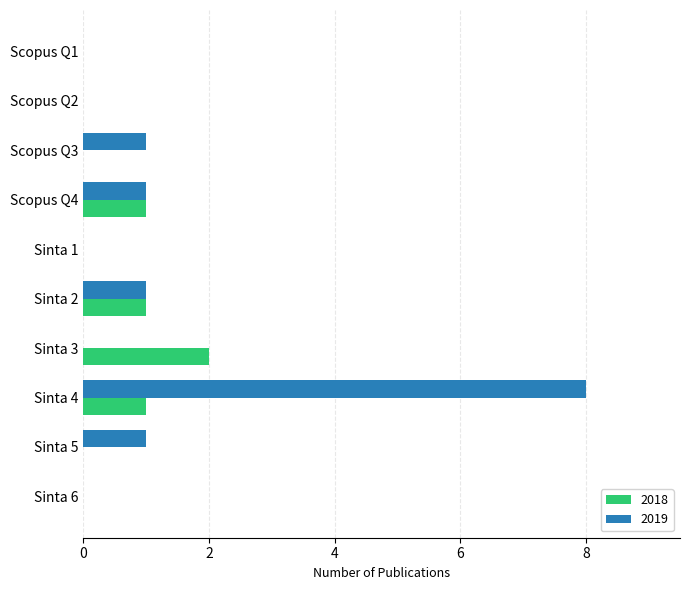

The 2018 series shows 1 at Sinta 2. True or false?

True